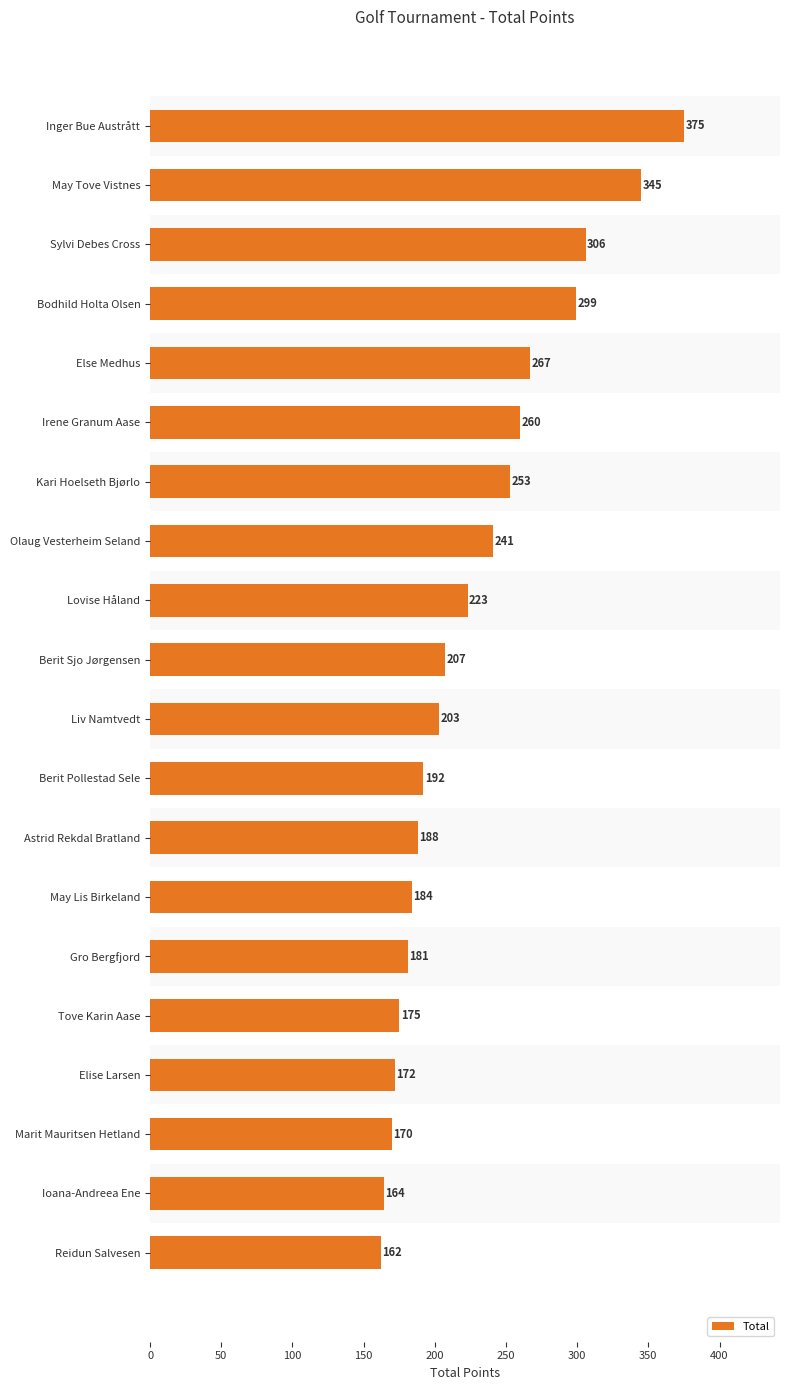

What is the change in value from Tove Karin Aase to Reidun Salvesen?

-13